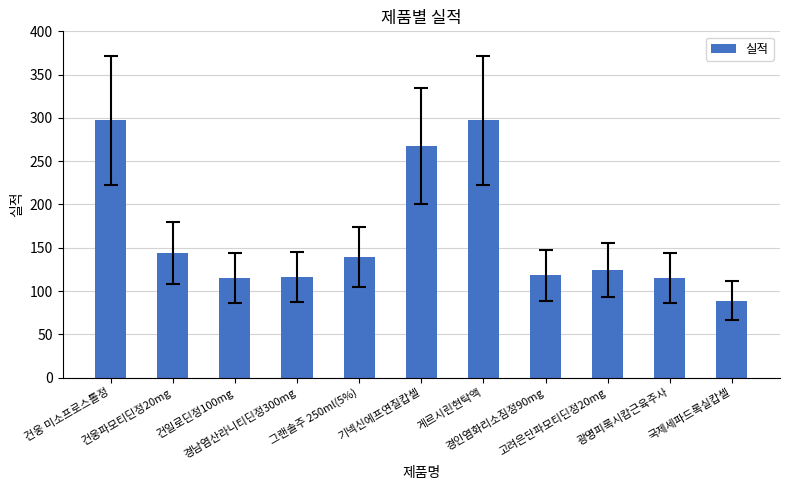

What is the value of the 11th bar from the left?

89